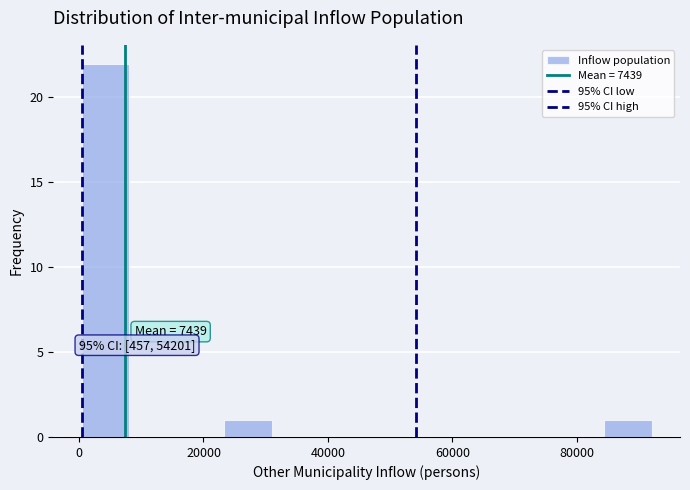

Around what value on the x-axis is the tallest bar? Give the approximate position of its centre, as read against the axis.

4000